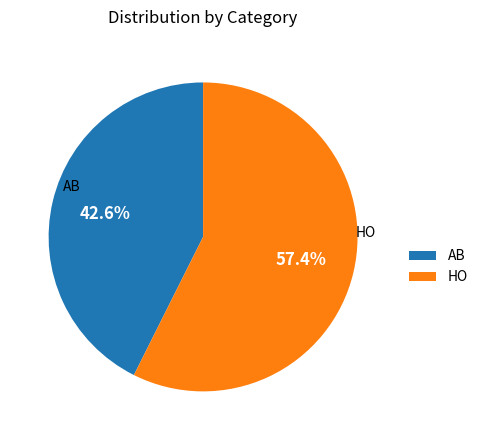

What is the ratio of the value at HO to the value at AB?

1.3